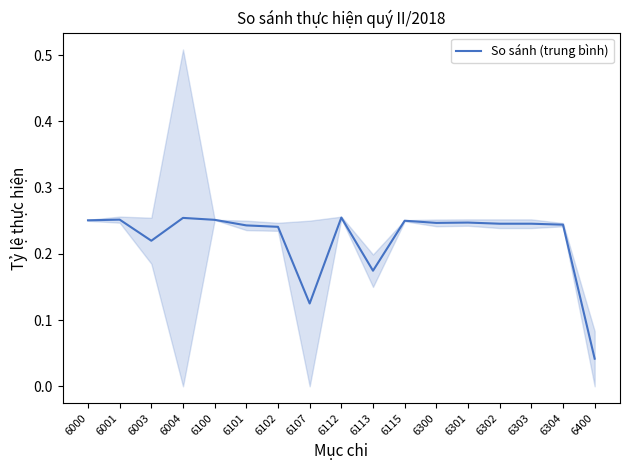

What is the difference between the maximum and minimum values?

0.2